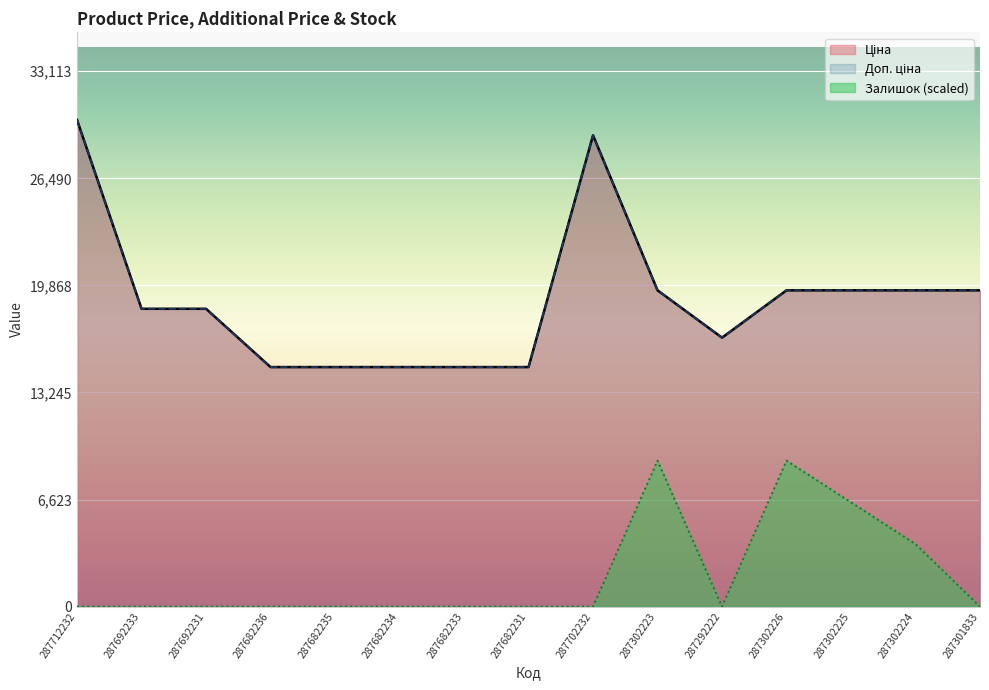

What is the difference between the second highest and second lowest values in the Доп. ціна series?

14334.7